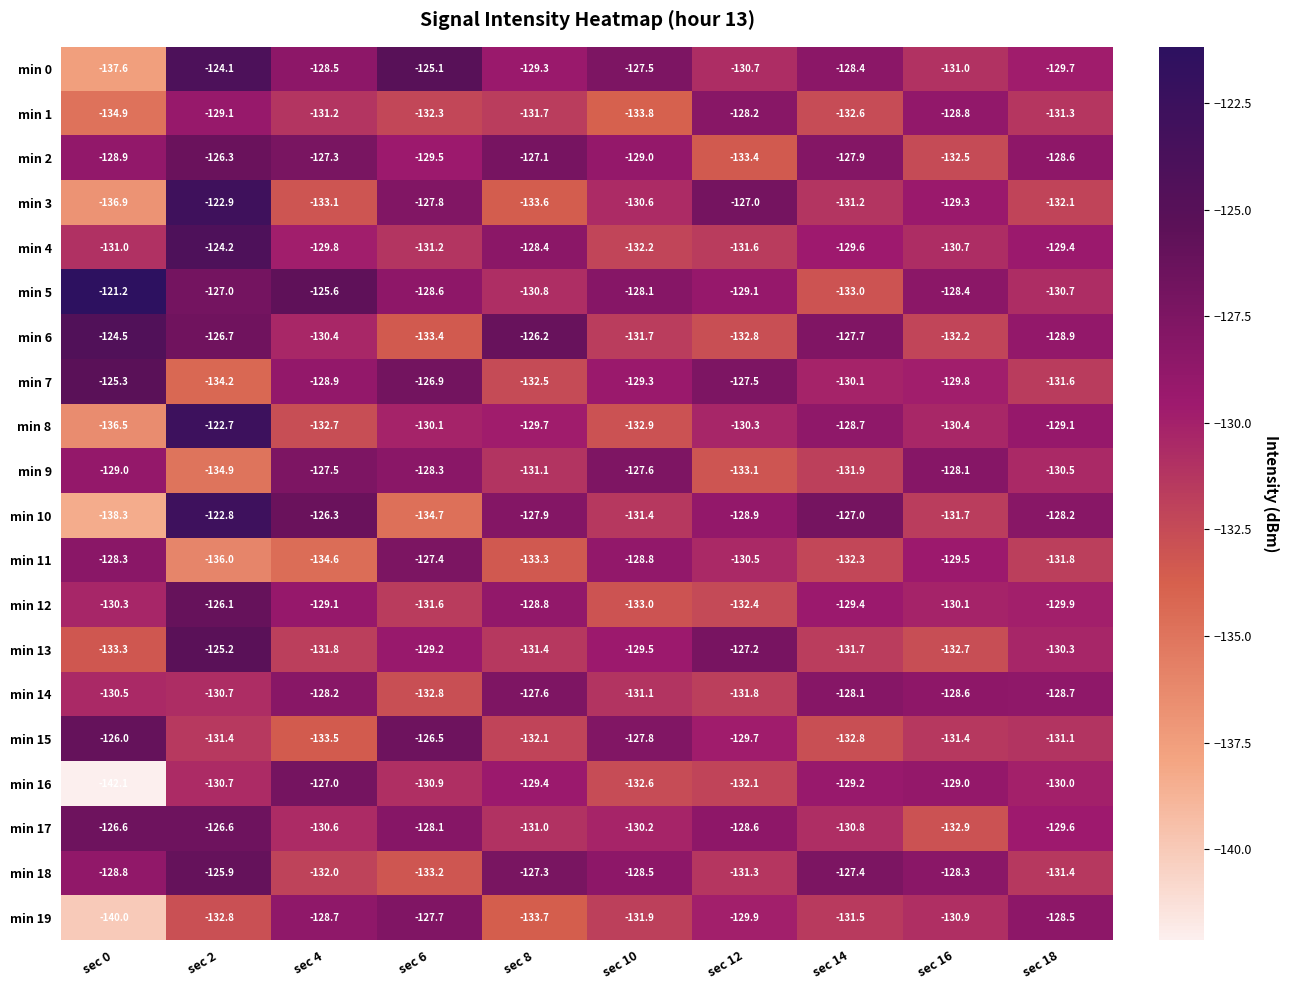

What is the difference between the highest and lowest values at sec 0?

20.9